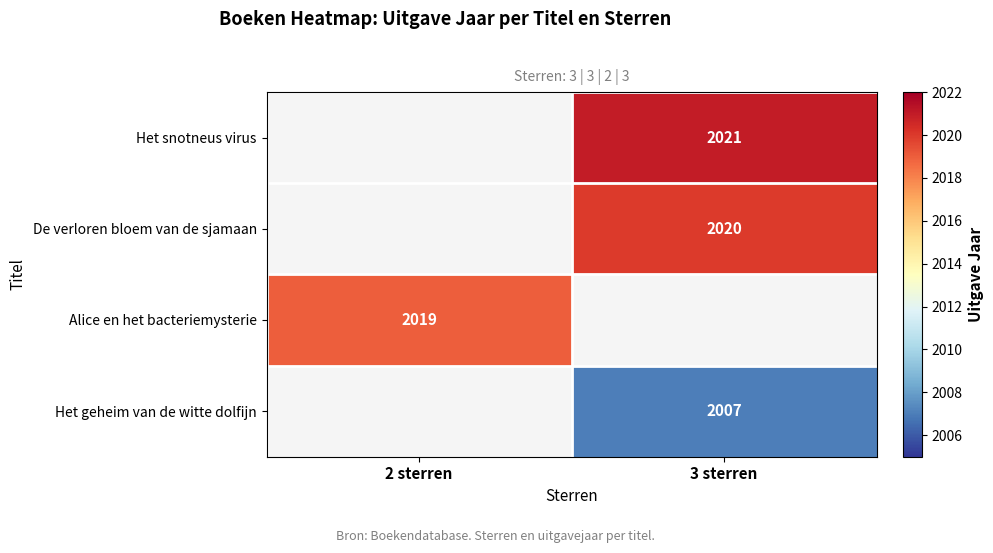

The De verloren bloem van de sjamaan series shows 2020.0 at 3 sterren. True or false?

True